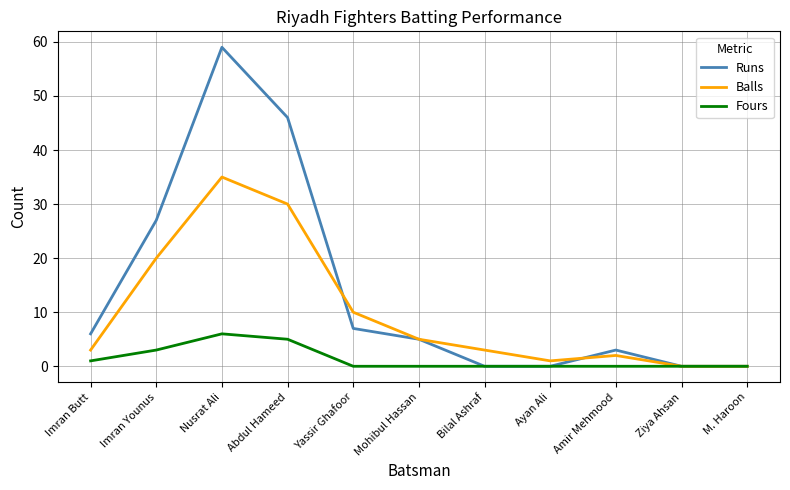

What position from the right is Imran Younus?

10